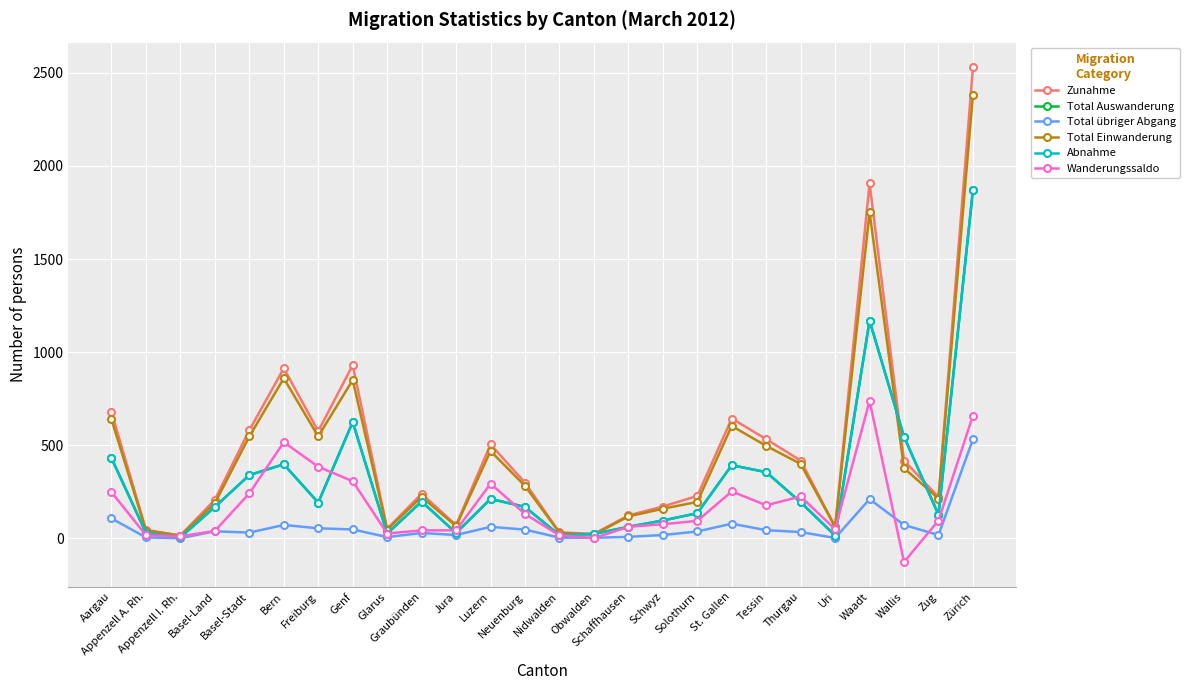

Which series has the largest range (max minus min)?

Zunahme